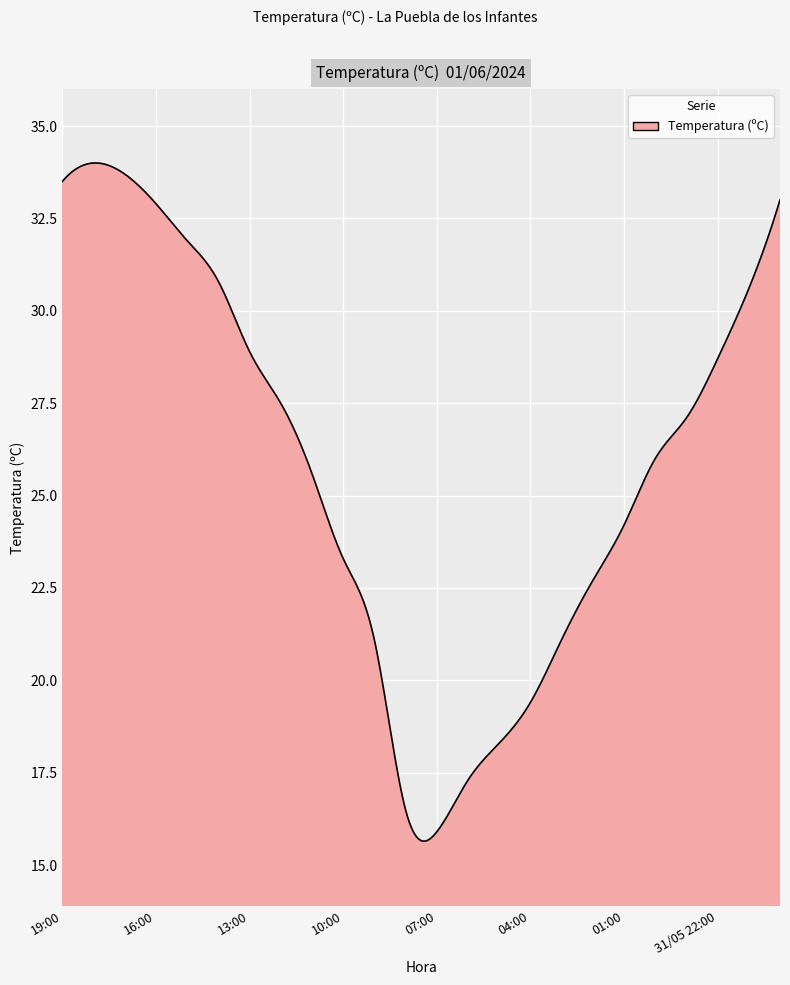

What is the greatest value displayed?

34.0